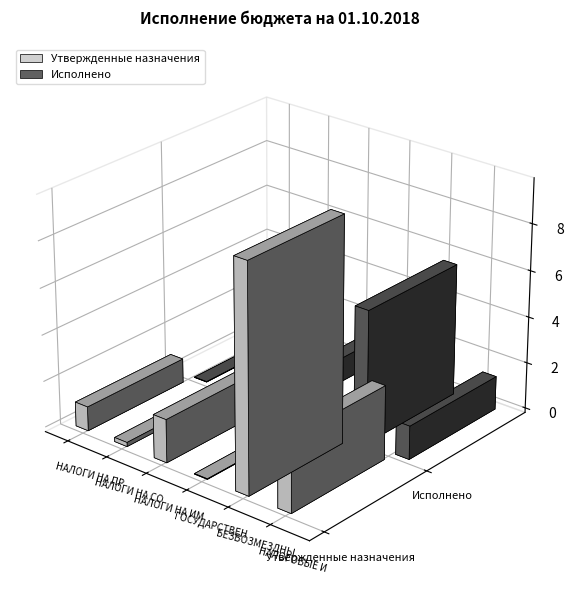

Count the number of data series in this chart.

2